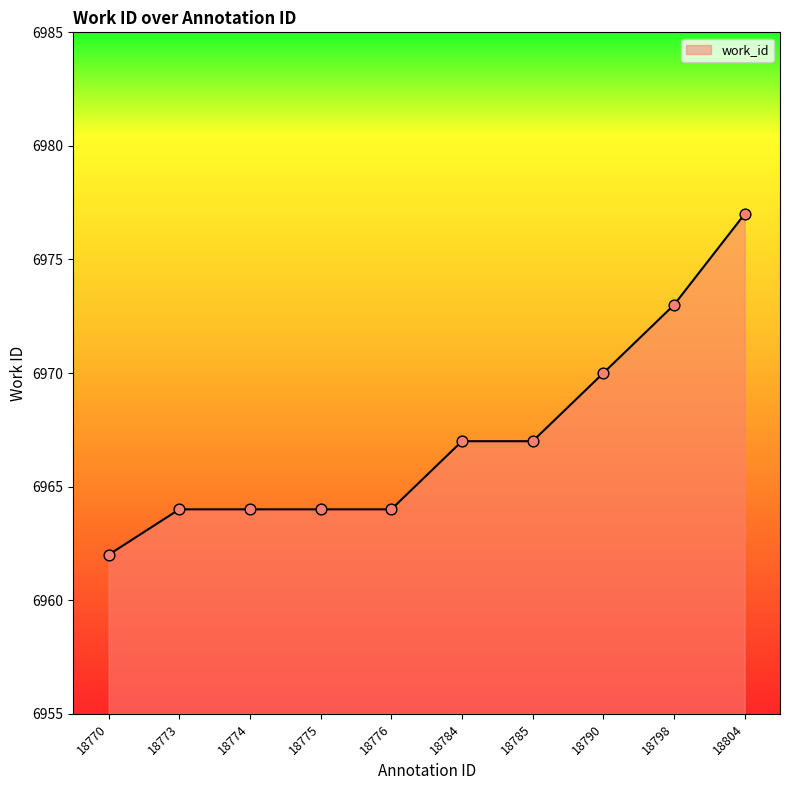

What is the ratio of the value at 18785 to the value at 18798?

1.0